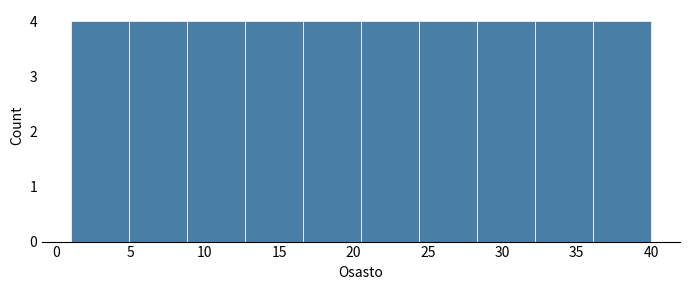

Reading left to right, transcribe this chart: for each bar, give the range it covers on the x-axis and its height. Neither the bar edges nor the heights are printed on the chart, so give them approximately, as read against the axes.

1.0 to 4.9: 4
4.9 to 8.8: 4
8.8 to 12.7: 4
12.7 to 16.6: 4
16.6 to 20.5: 4
20.5 to 24.4: 4
24.4 to 28.3: 4
28.3 to 32.2: 4
32.2 to 36.1: 4
36.1 to 40.0: 4